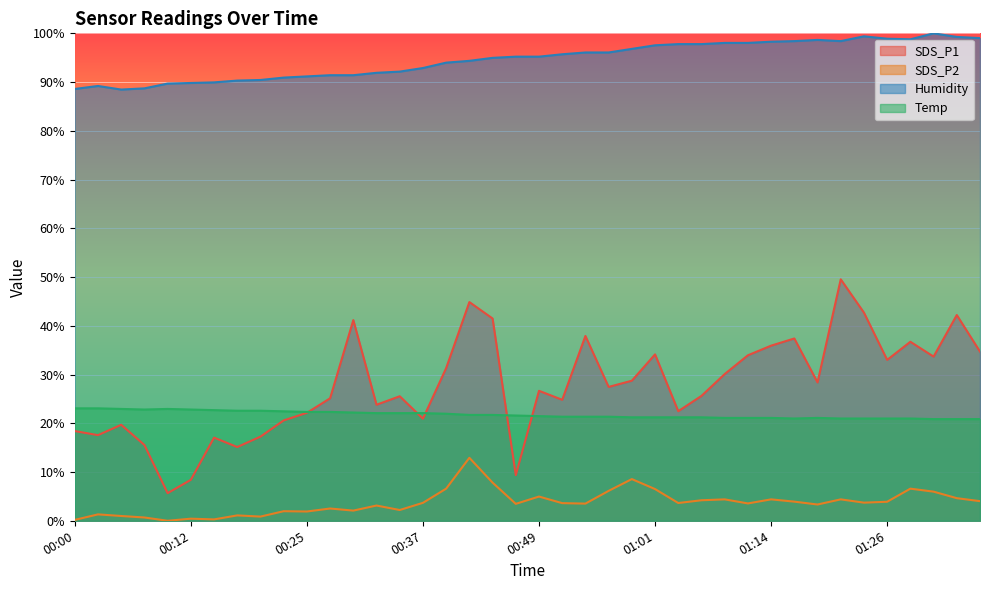

What is the sum of all Humidity values?

3783.7